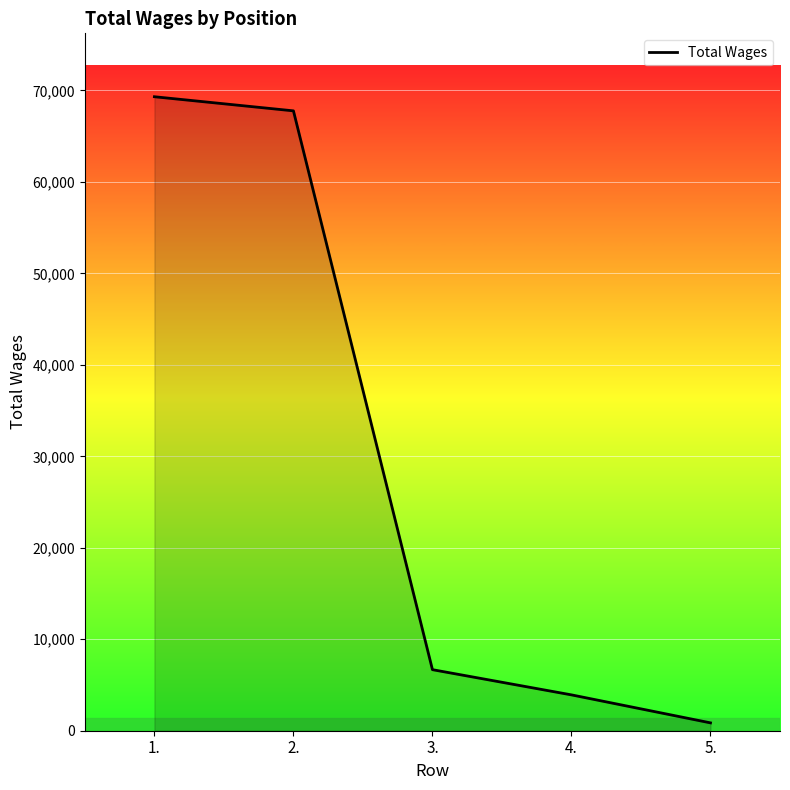

What is the difference between the maximum and minimum values?

68454